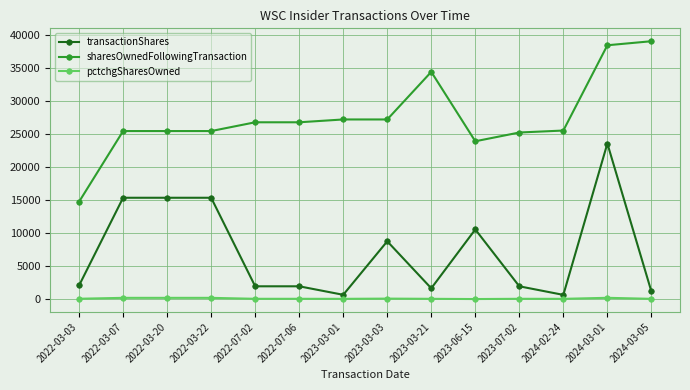

Read the pctchgSharesOwned value at 2023-03-21, to the nearest 5.

5